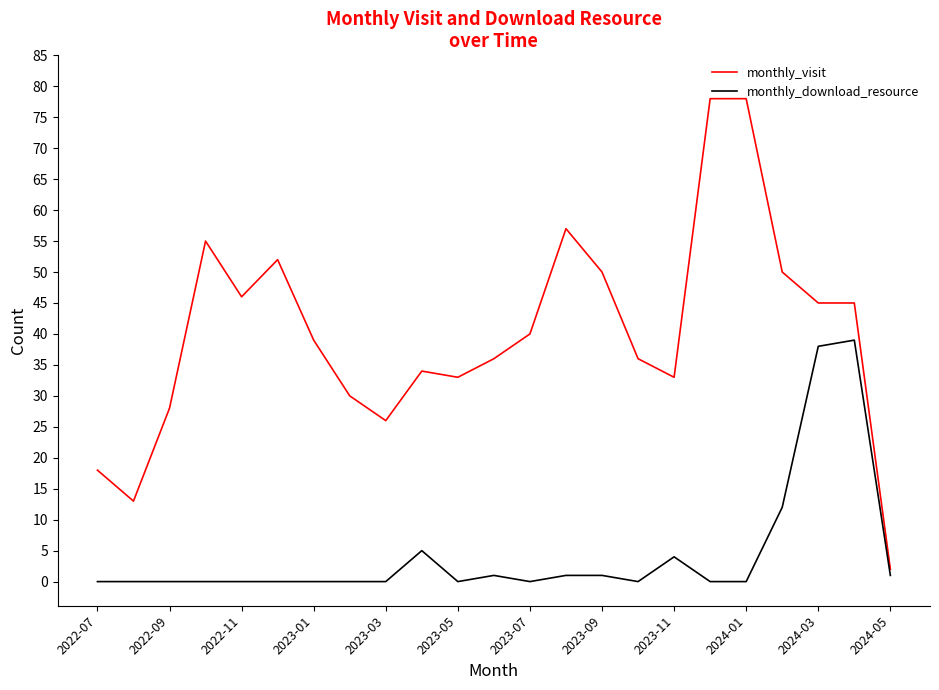

True or false: monthly_download_resource and monthly_visit cross at least once.

False